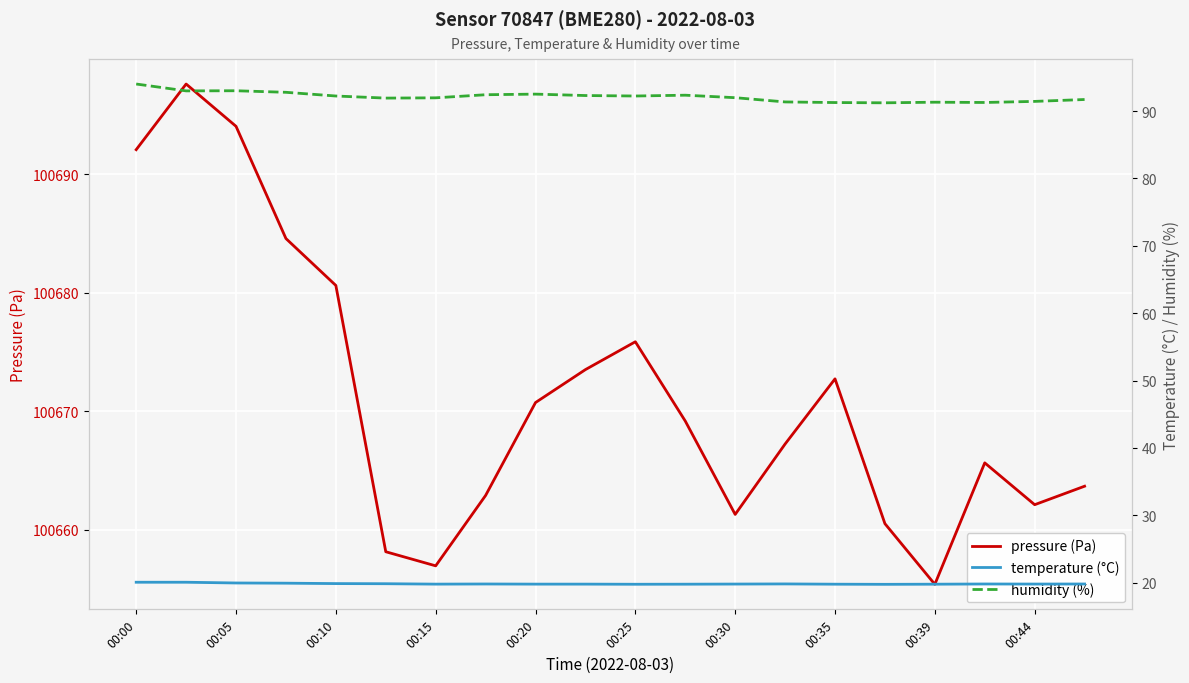

Is it true that temperature (°C) equals 20.1 at 00:00?

True